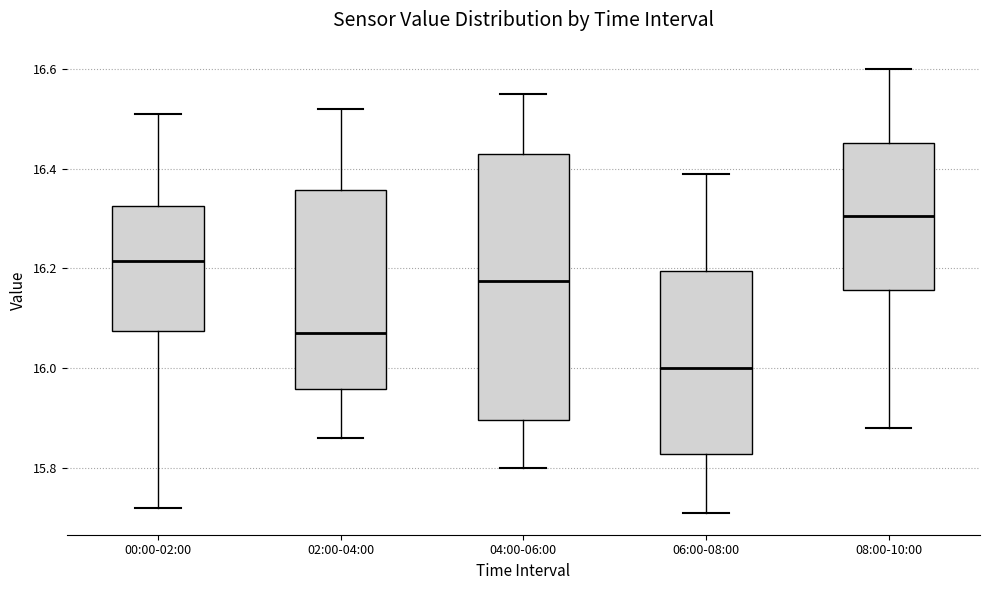

Which box has the lowest median line?

06:00-08:00